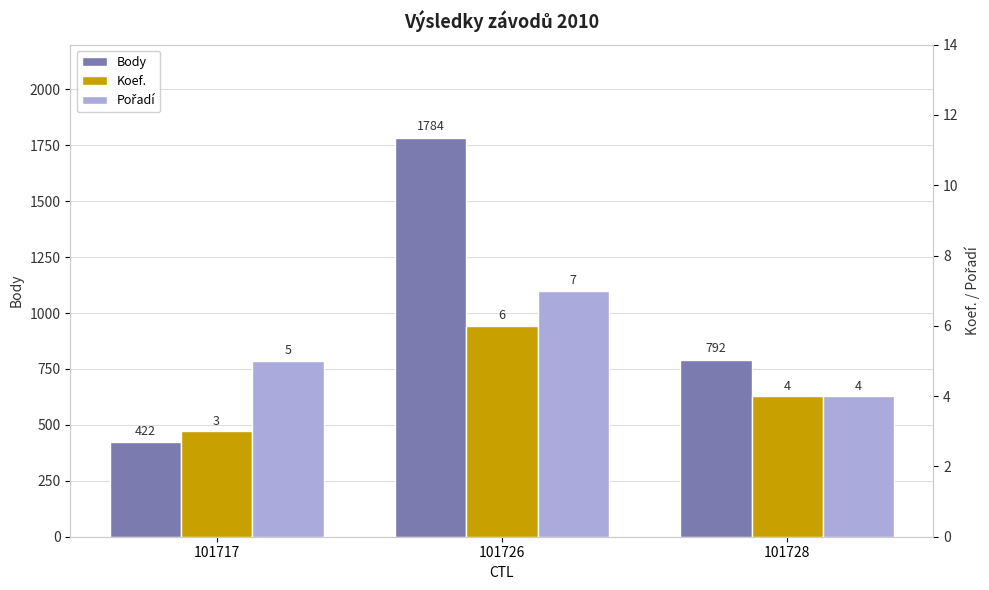

Which has a higher value, 101717 or 101728?

101728